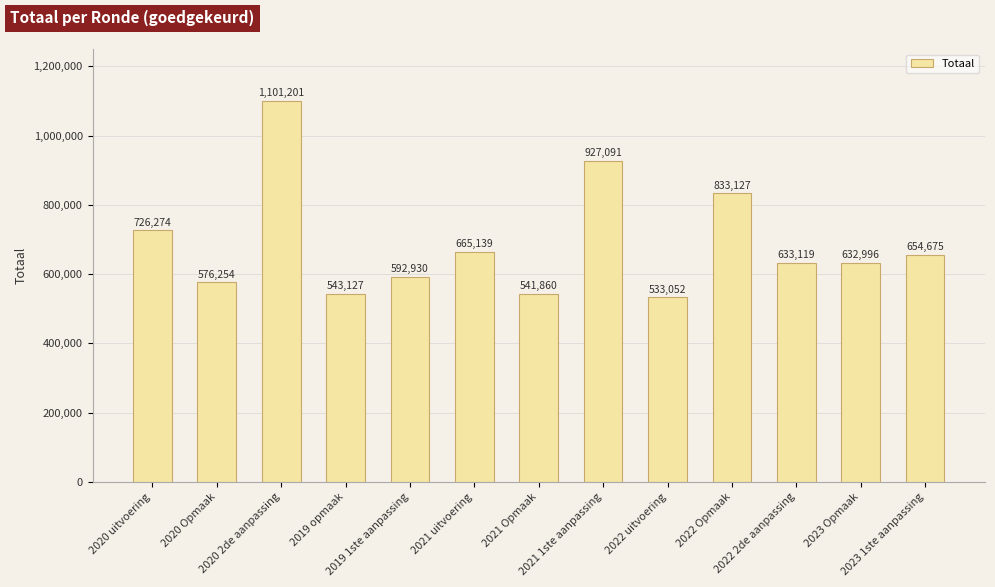

List the labels in order of value, largest first.

2020 2de aanpassing, 2021 1ste aanpassing, 2022 Opmaak, 2020 uitvoering, 2021 uitvoering, 2023 1ste aanpassing, 2022 2de aanpassing, 2023 Opmaak, 2019 1ste aanpassing, 2020 Opmaak, 2019 opmaak, 2021 Opmaak, 2022 uitvoering